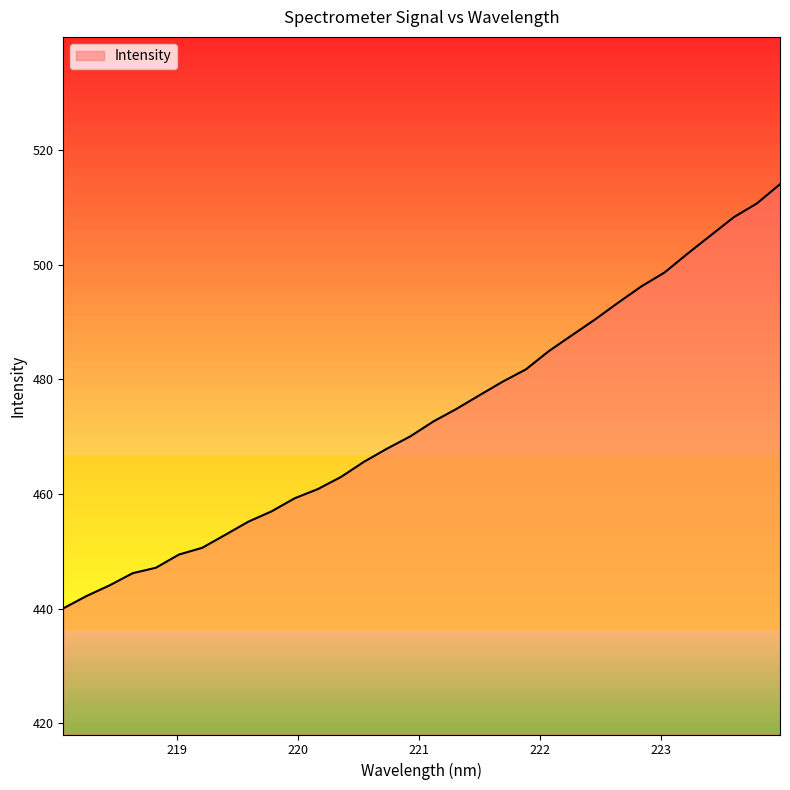

What is the difference between the maximum and minimum values?

74.0